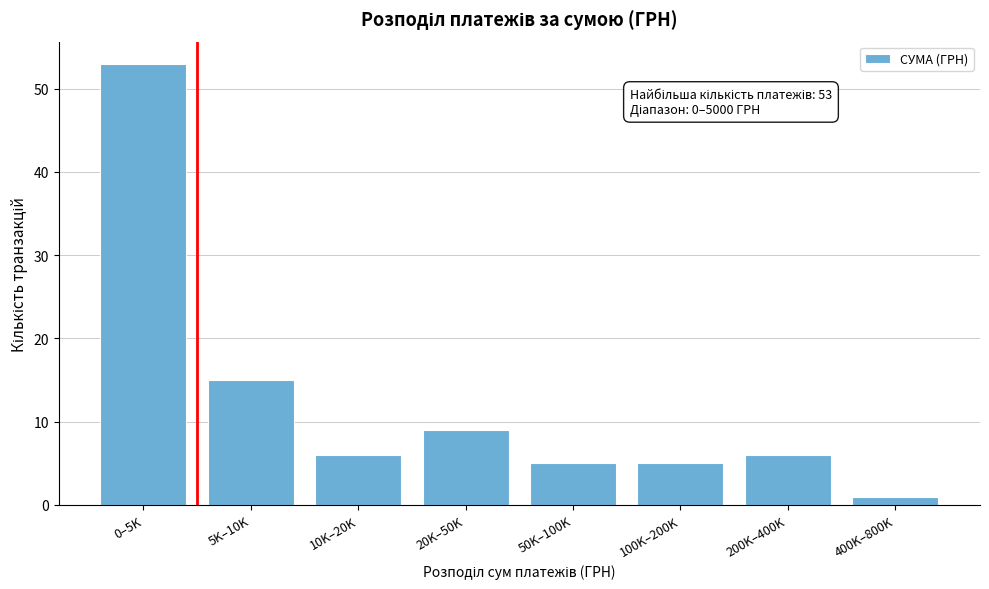

Reading left to right, transcribe all the data shown in this chart.

0–5K=53	5K–10K=15	10K–20K=6	20K–50K=9	50K–100K=5	100K–200K=5	200K–400K=6	400K–800K=1